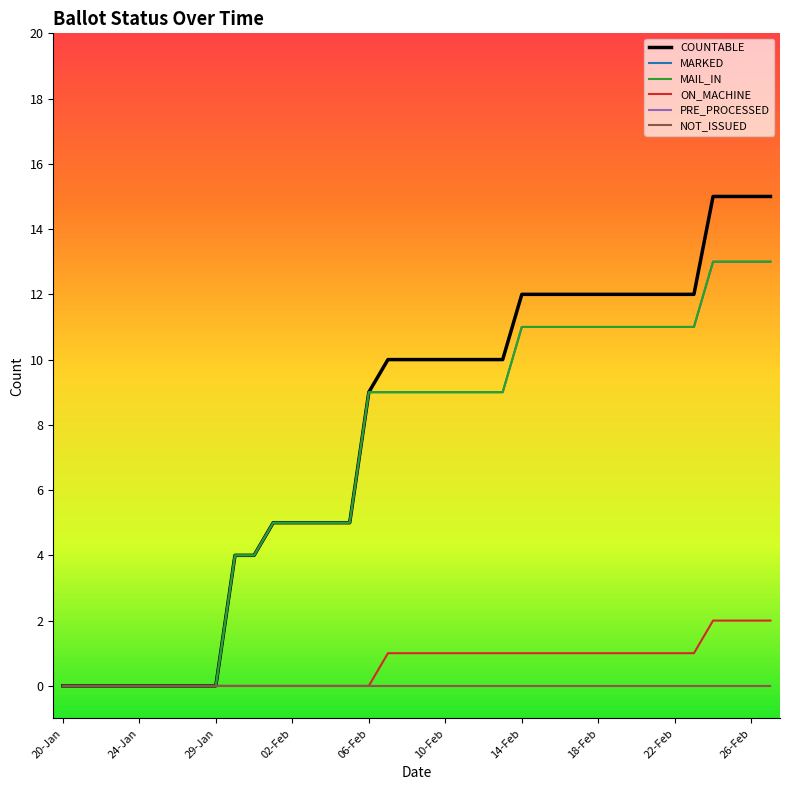

At which category is the sum across all series the highest?

34